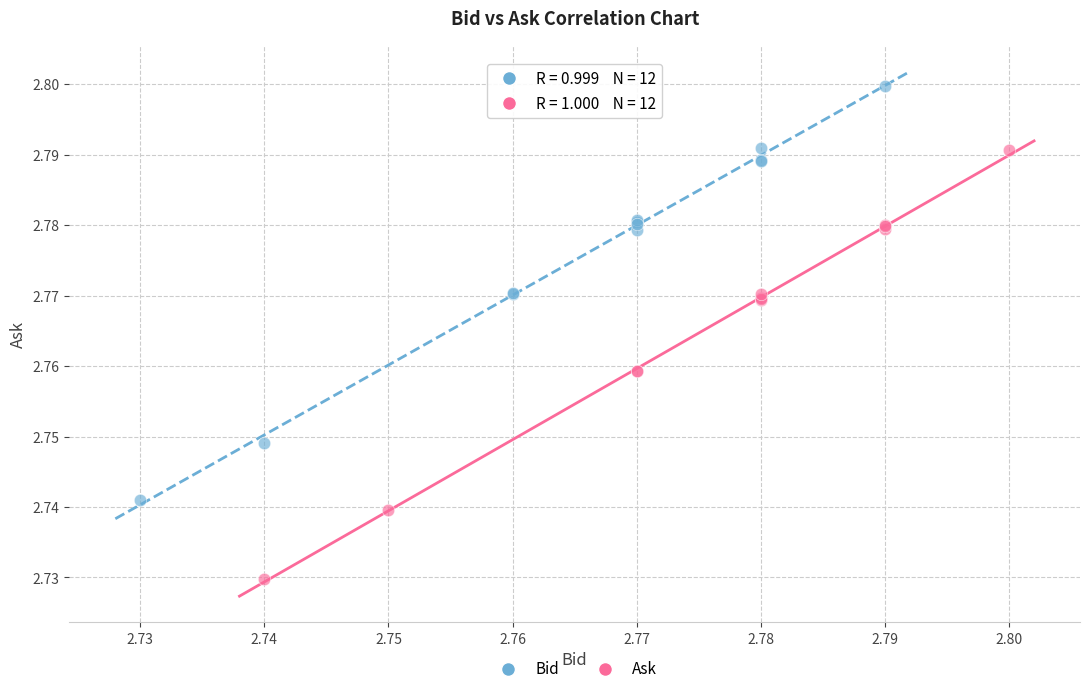

Which series has the largest Y range (max minus min)?

Ask